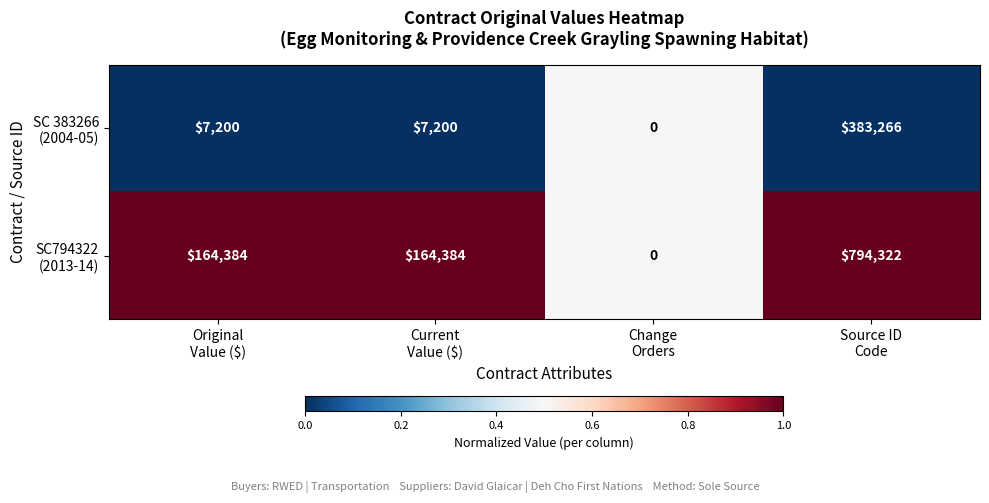

What is the maximum value shown in the chart?

794322